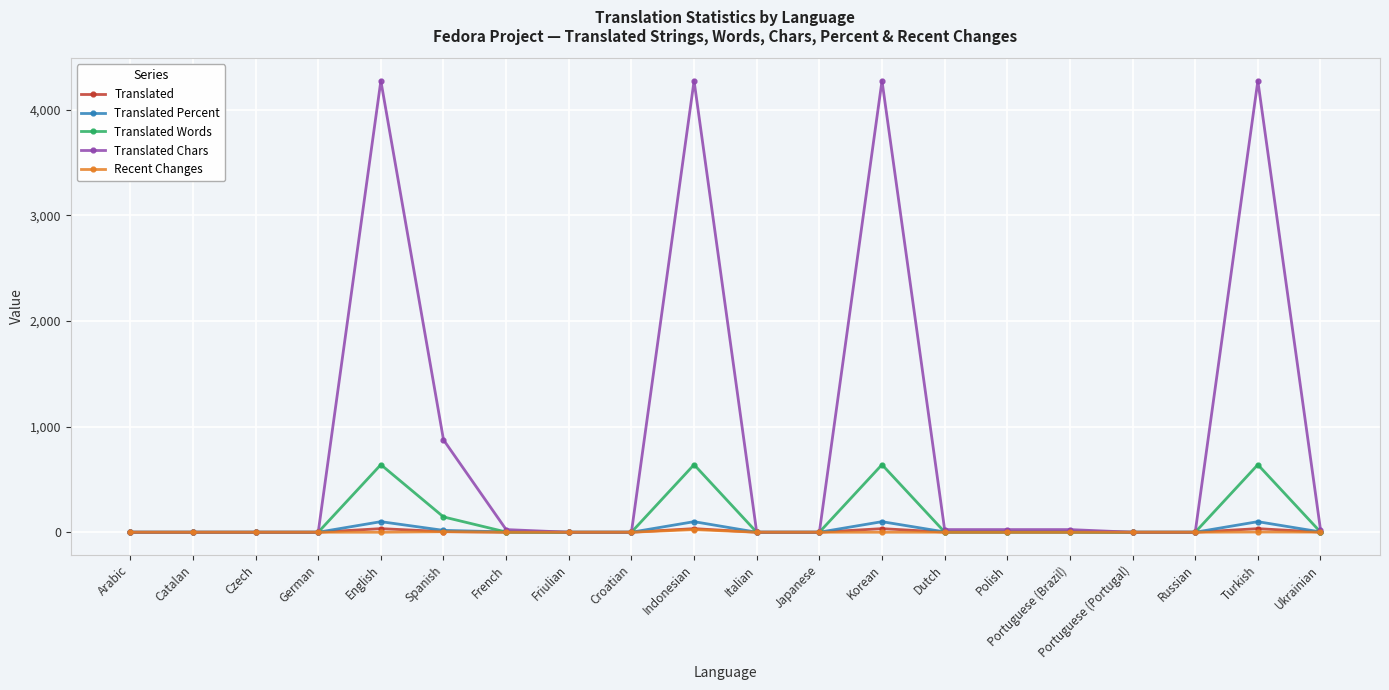

How many lines are shown in the chart?

5